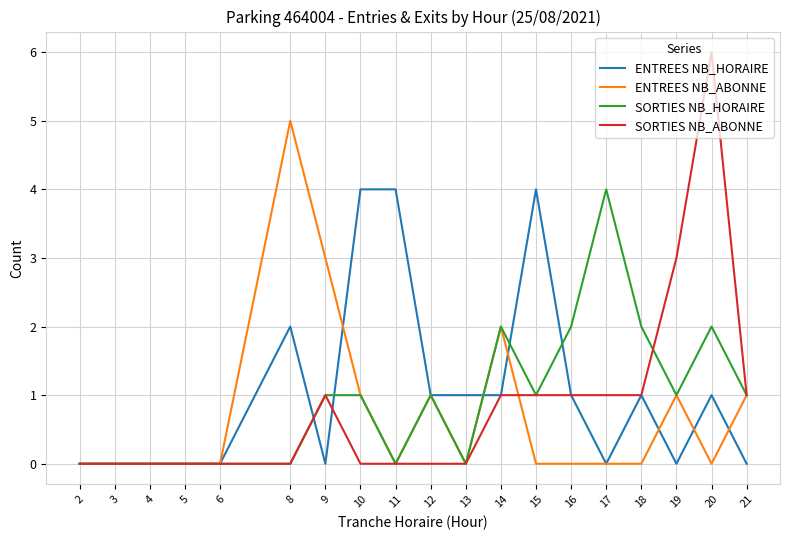

Read the ENTREES NB_ABONNE value at 8.

5